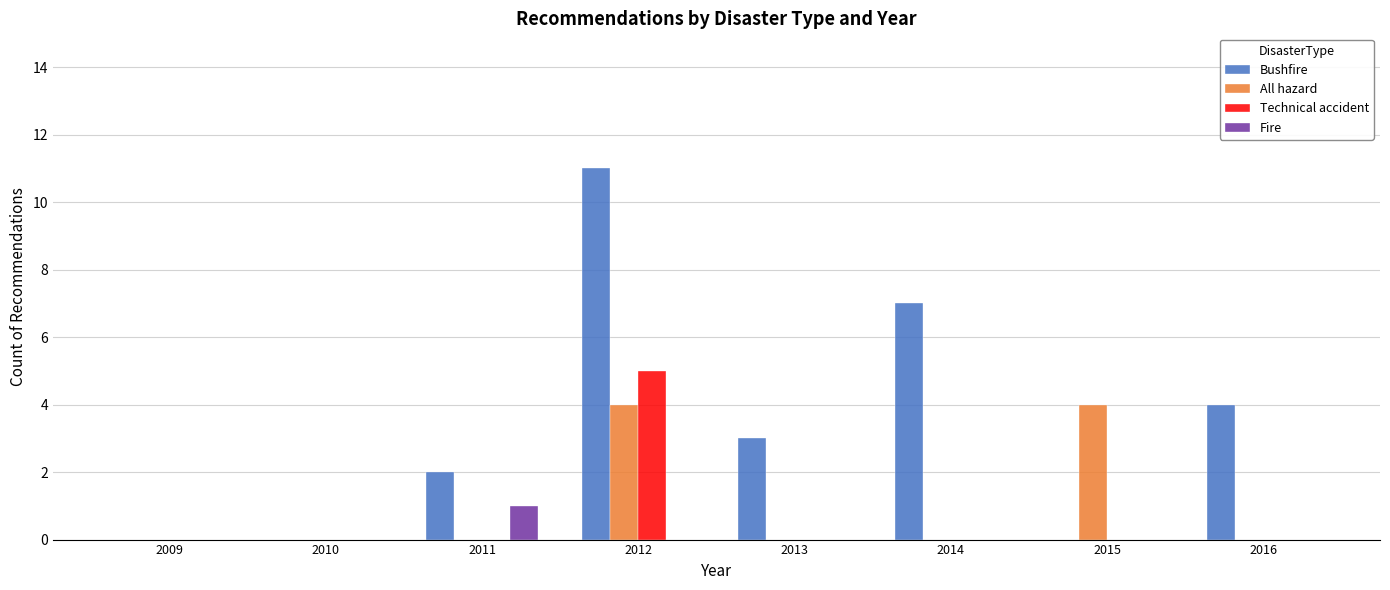

True or false: Bushfire has a value of -7 at 2015.

False